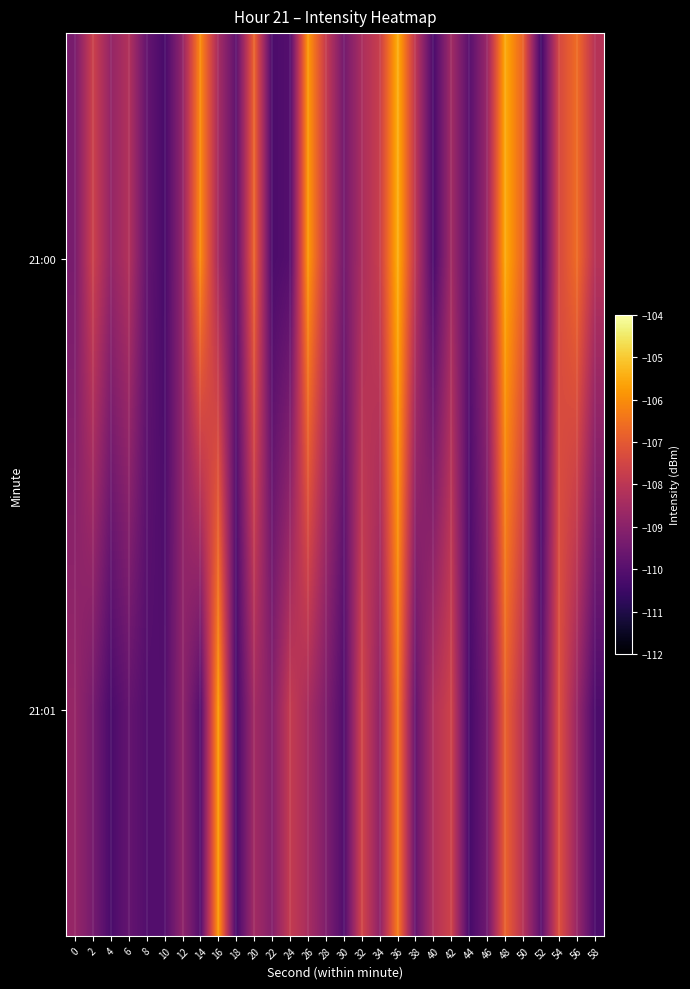

At 46, list the series in order from largest to smallest.

21:00, 21:01